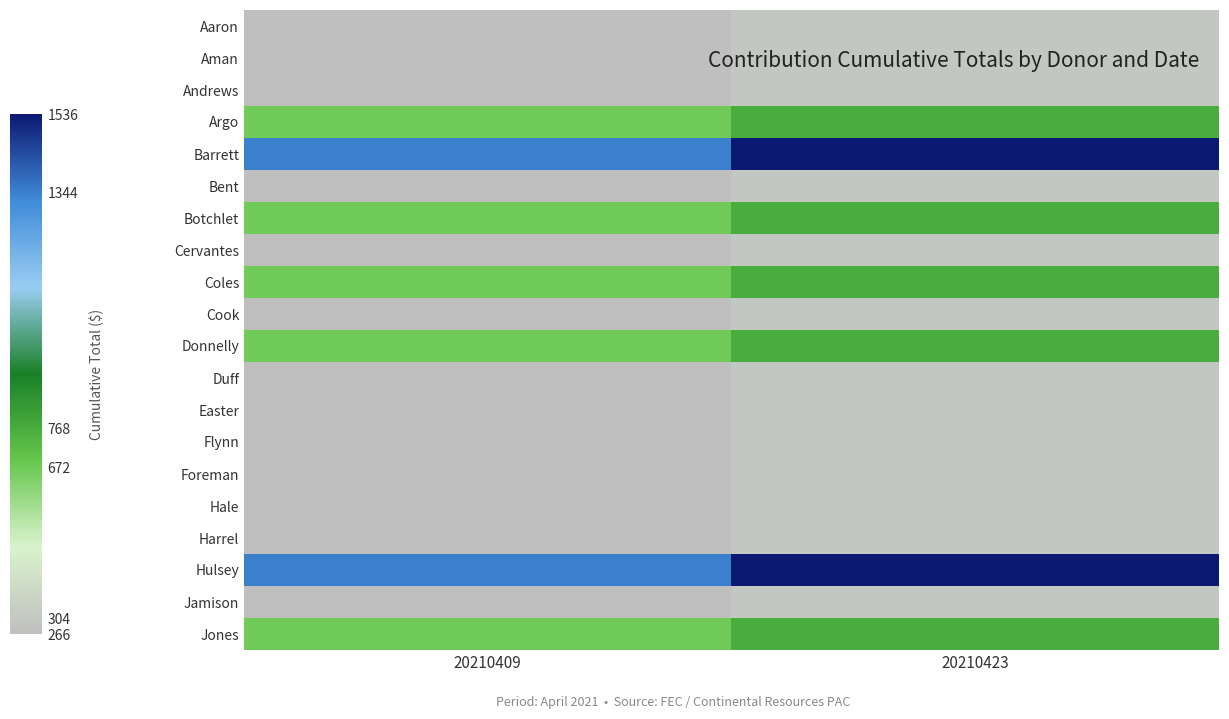

Reading left to right, transcribe all the data shown in this chart.

Aaron: 20210409=266	20210423=304
Aman: 20210409=266	20210423=304
Andrews: 20210409=266	20210423=304
Argo: 20210409=672	20210423=768
Barrett: 20210409=1344	20210423=1536
Bent: 20210409=266	20210423=304
Botchlet: 20210409=672	20210423=768
Cervantes: 20210409=266	20210423=304
Coles: 20210409=672	20210423=768
Cook: 20210409=266	20210423=304
Donnelly: 20210409=672	20210423=768
Duff: 20210409=266	20210423=304
Easter: 20210409=266	20210423=304
Flynn: 20210409=266	20210423=304
Foreman: 20210409=266	20210423=304
Hale: 20210409=266	20210423=304
Harrel: 20210409=266	20210423=304
Hulsey: 20210409=1344	20210423=1536
Jamison: 20210409=266	20210423=304
Jones: 20210409=672	20210423=768